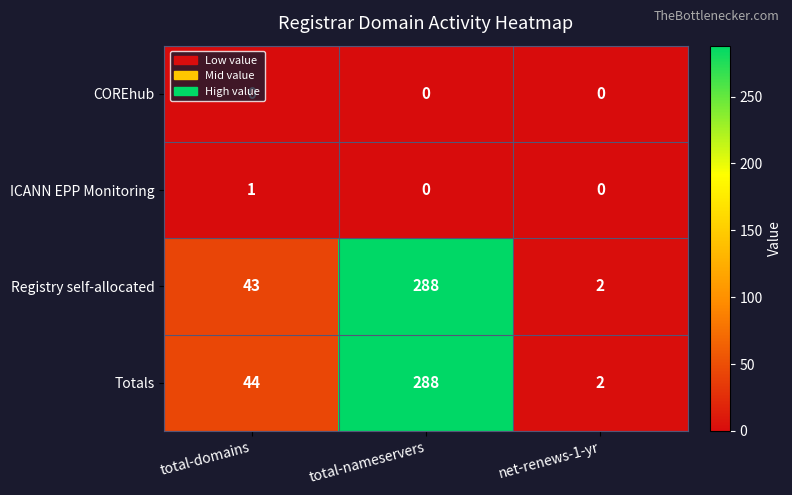

Is it true that ICANN EPP Monitoring equals -1 at net-renews-1-yr?

False